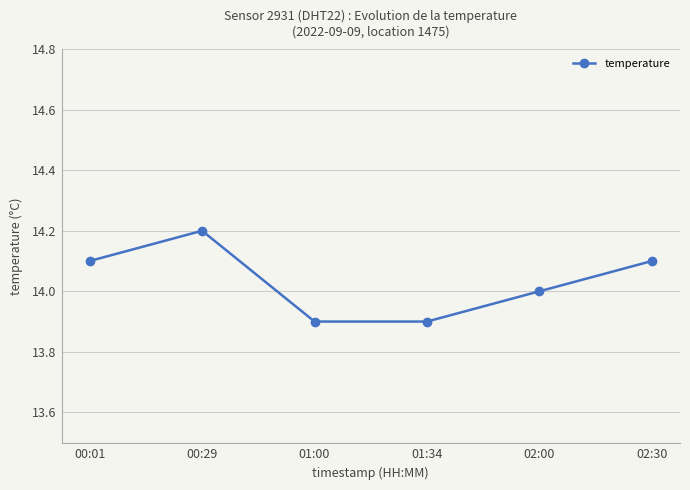

Between 00:01 and 01:00, which is larger?

00:01